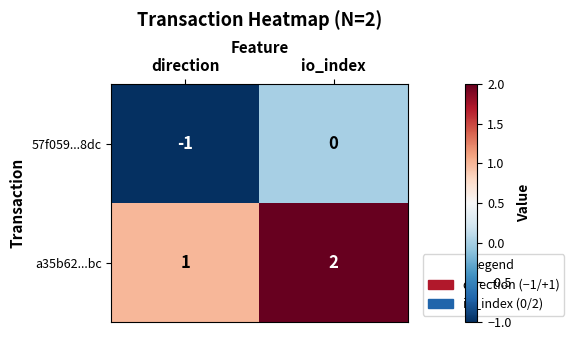

What is the smallest value displayed?

-1